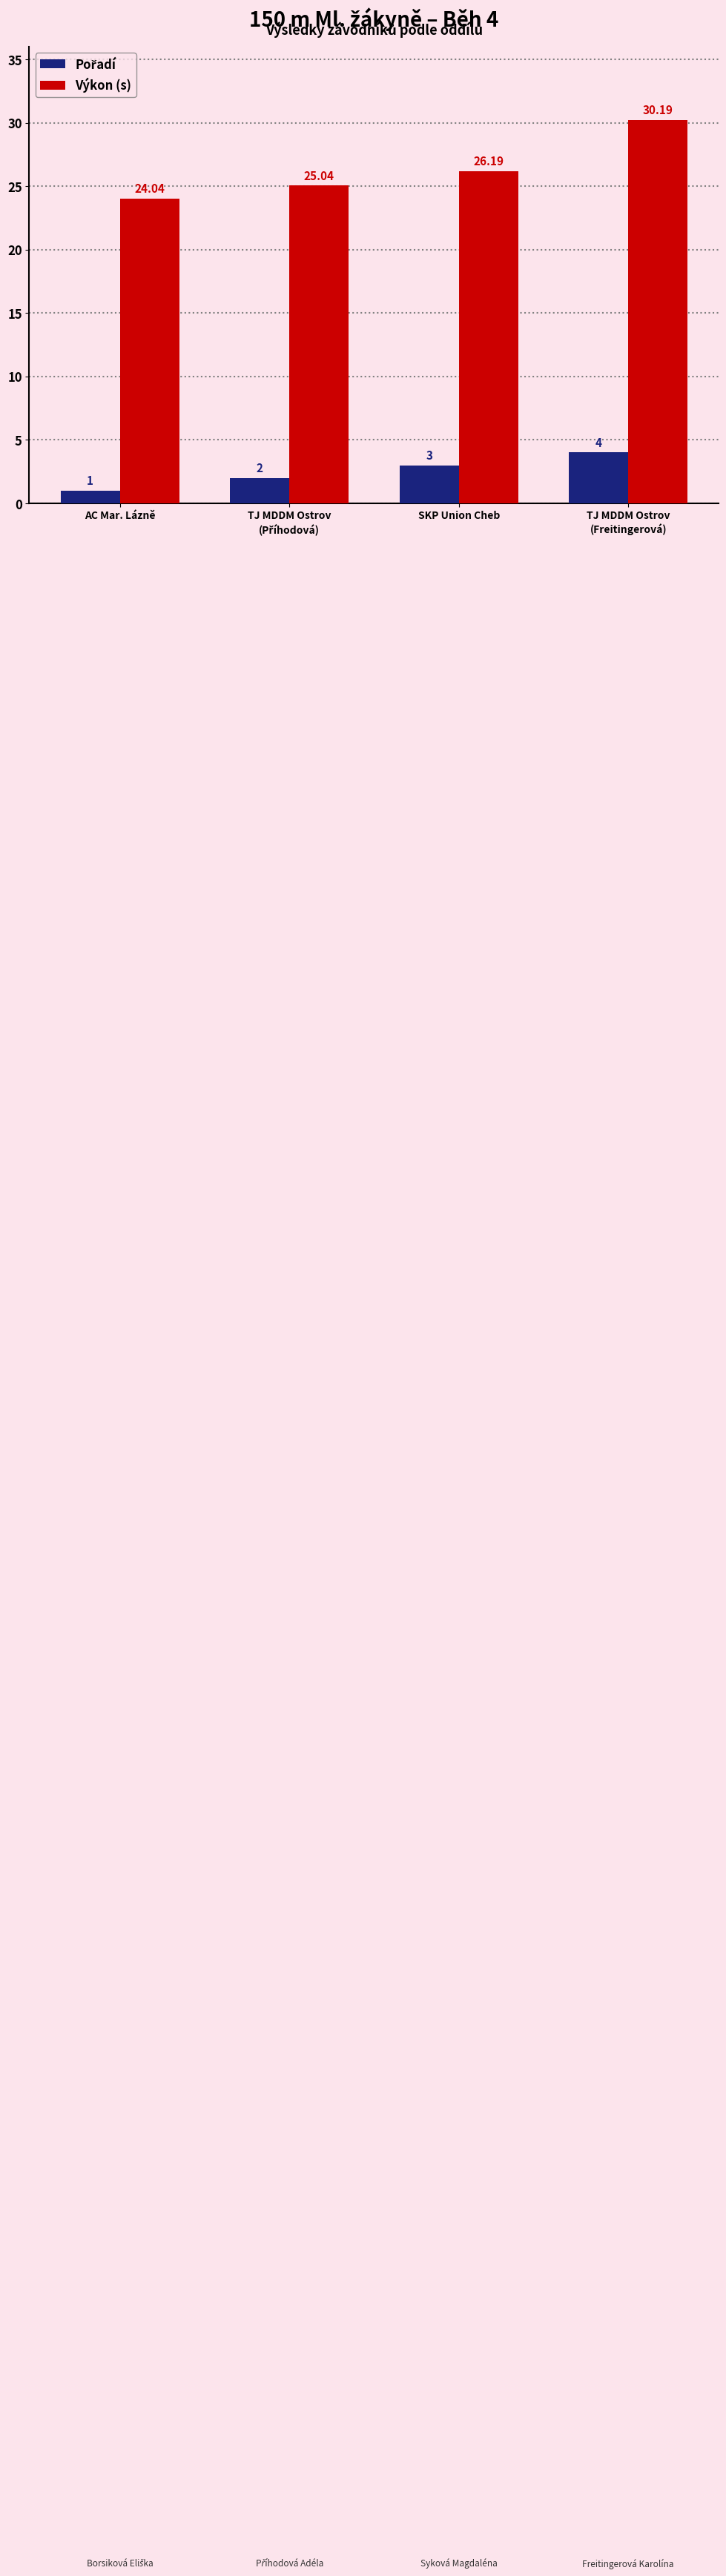

Where is Výkon (s) nearest to the value 27?

SKP Union Cheb